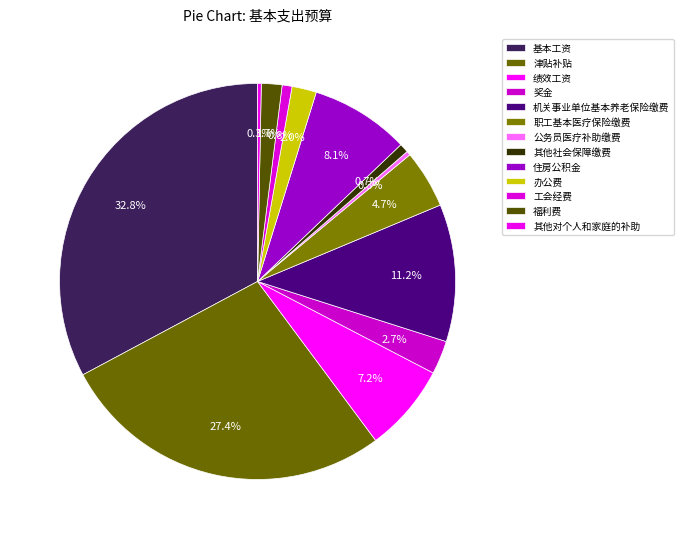

Count the number of slices in the pie.

13